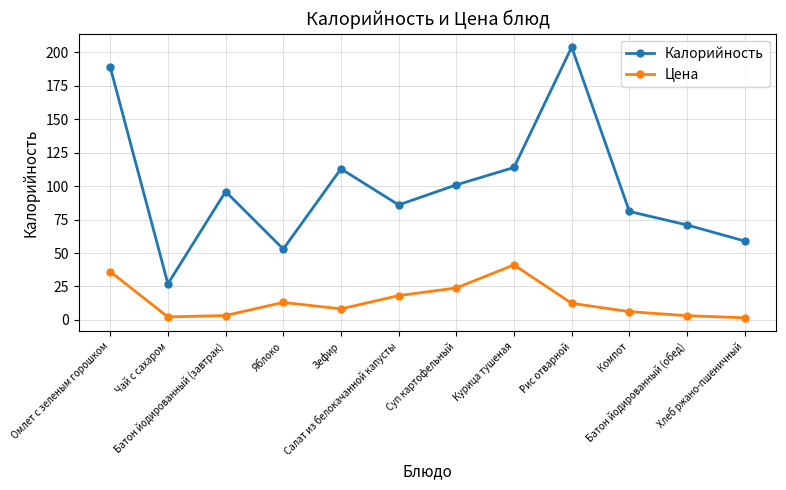

How many values in the Калорийность series are below 96?

6